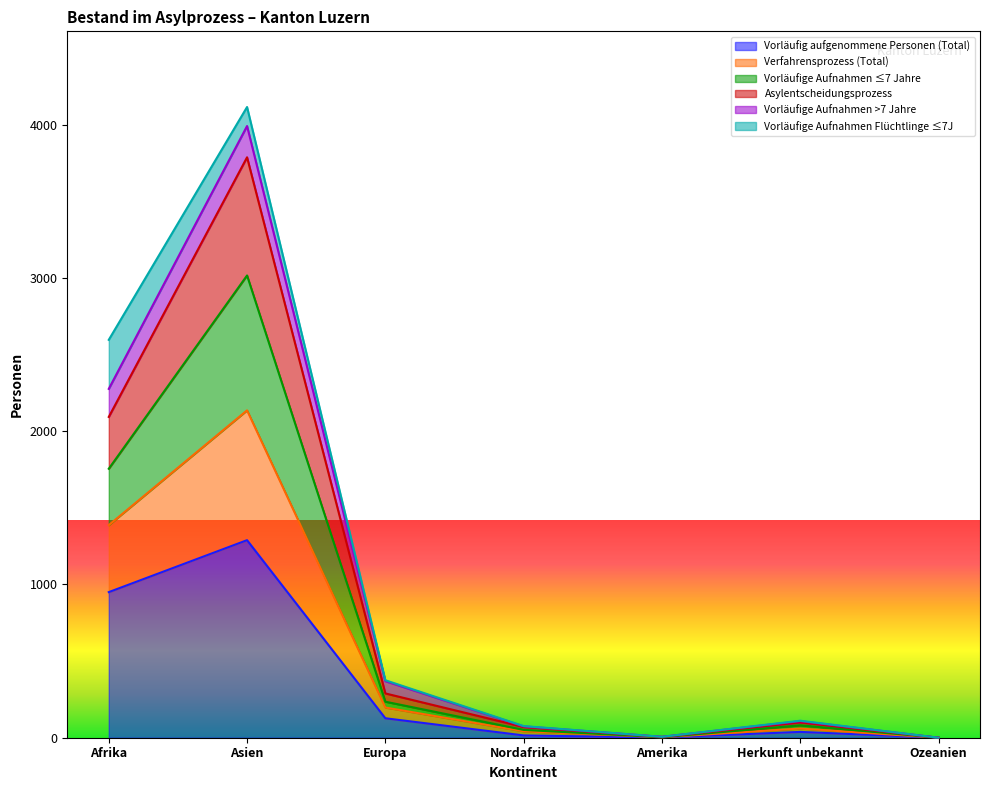

How many lines are shown in the chart?

6